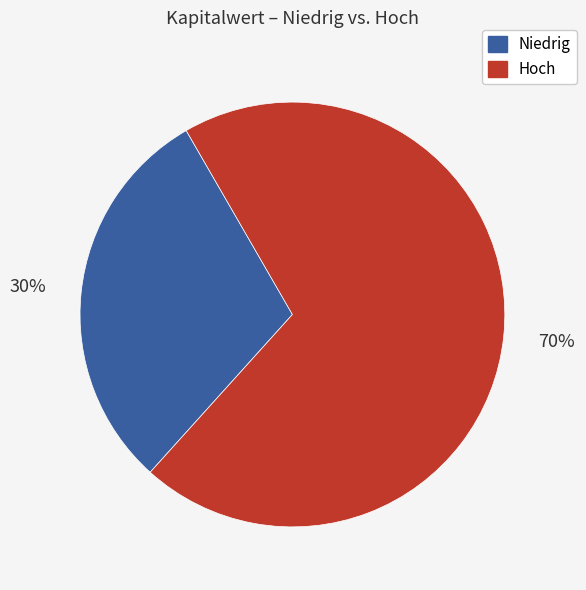

Is there any slice that represents more than half of the pie?

Yes